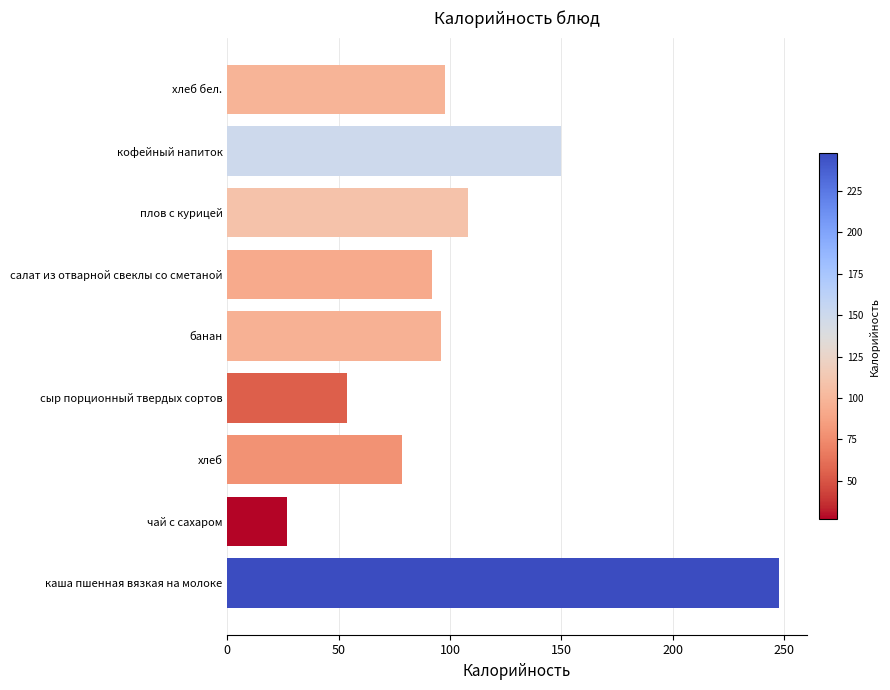

What is the approximate value at хлеб бел.?

98.0